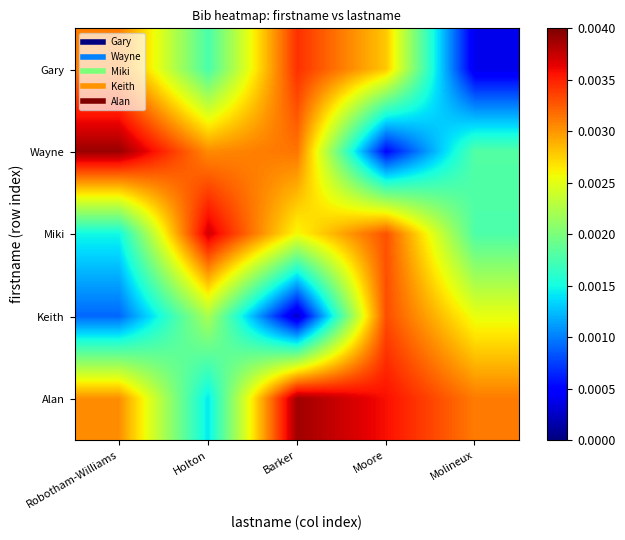

At how many categories does at least one series exceed 0?

5